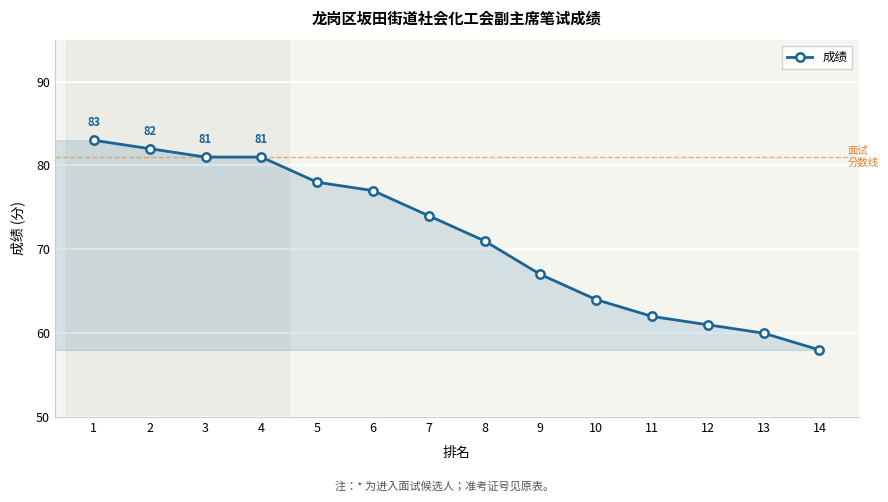

Is it true that the value at 2 is 43?

False